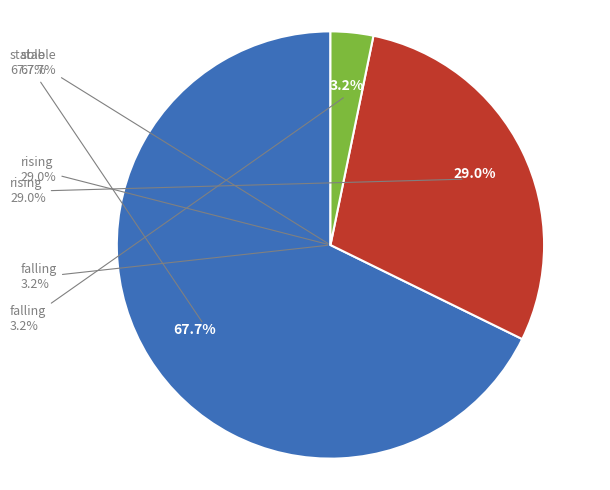

Which slice is the largest?

stable